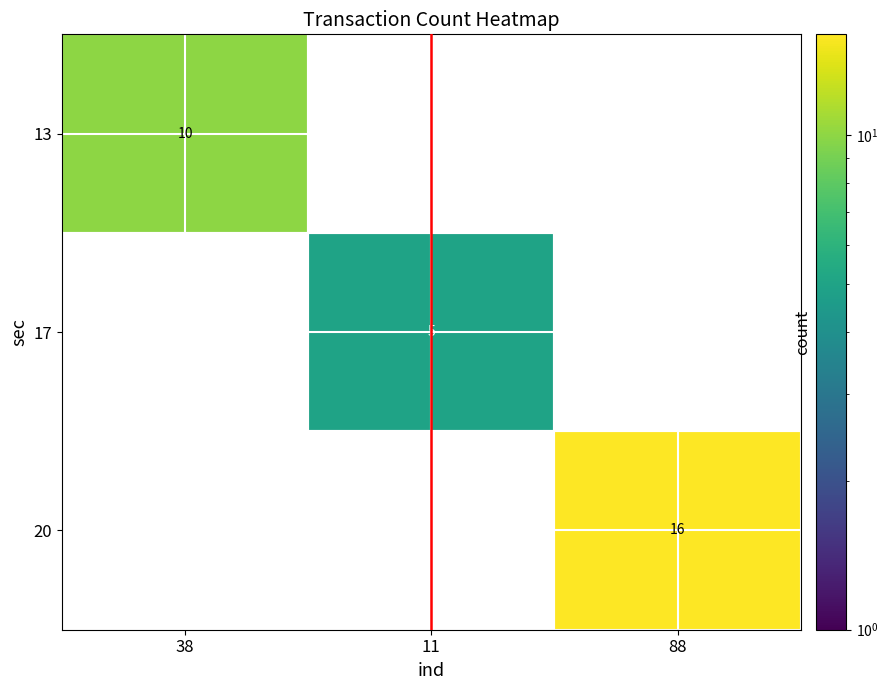

The value of 13 at 38 is 10. True or false?

True